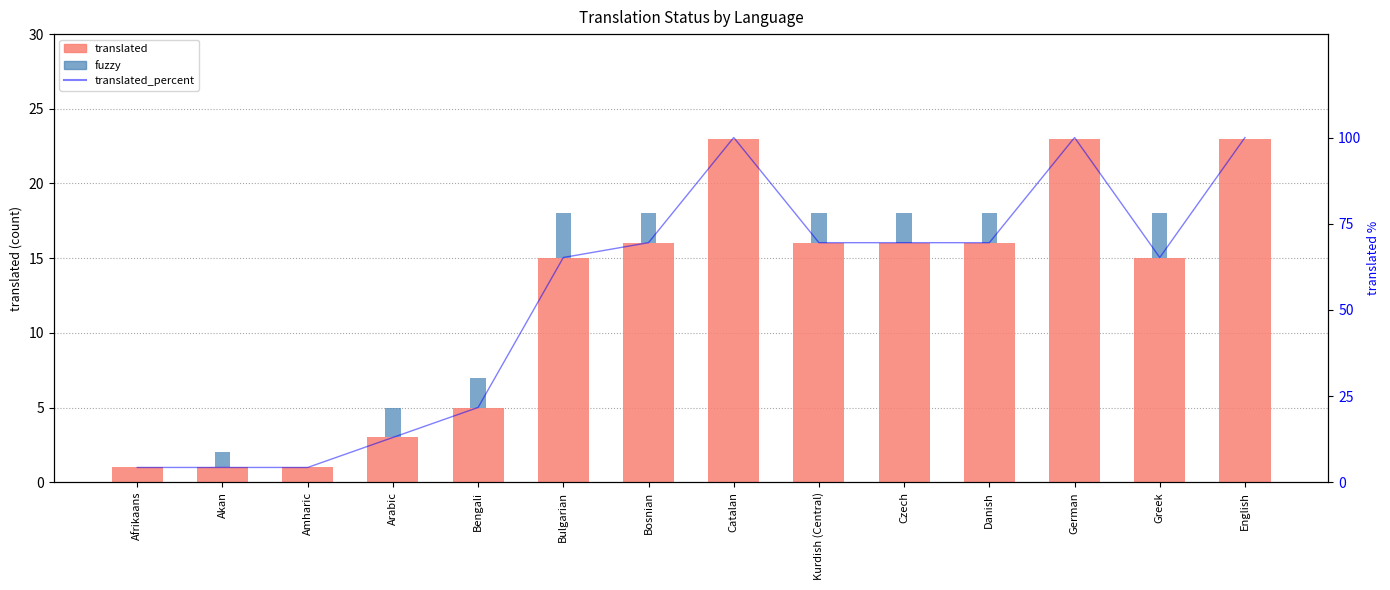

What is the sum of all translated_percent values?

756.0